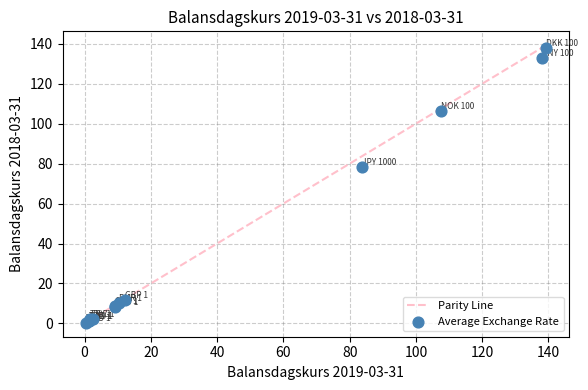

What Y value in the scatter plot is closest to 69?

78.4